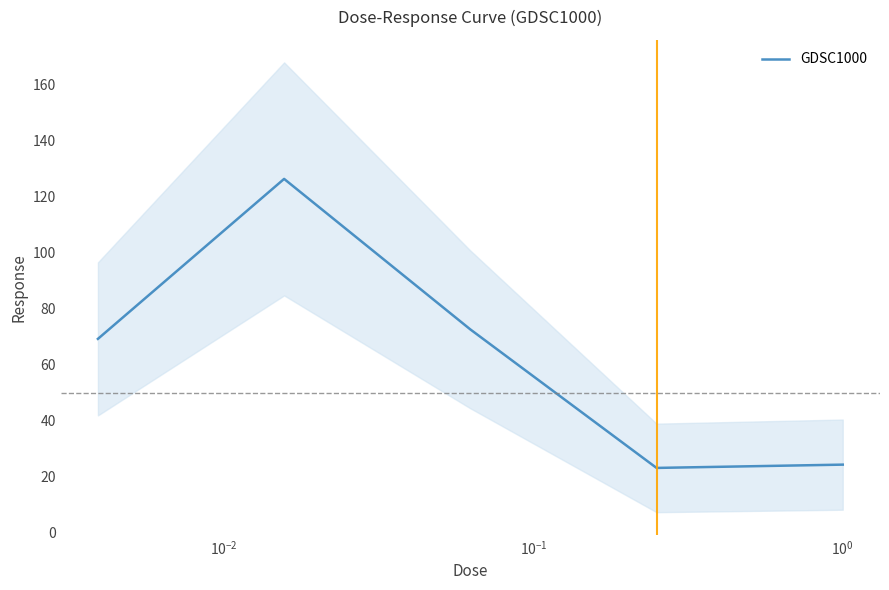

What is the maximum value for GDSC1000?

126.4